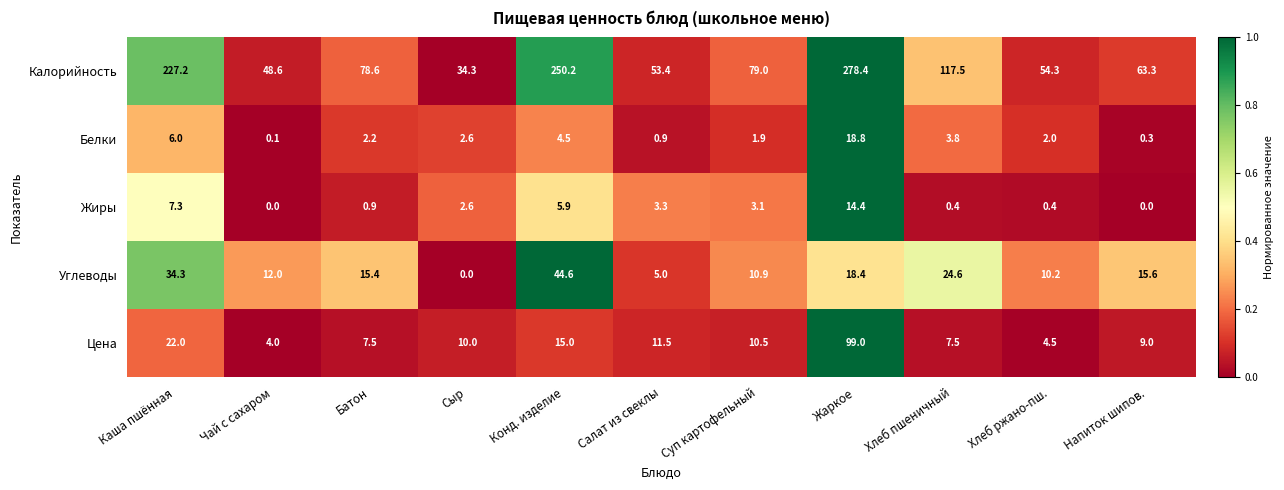

What is the total value across all series at Хлеб ржано-пш.?

71.4